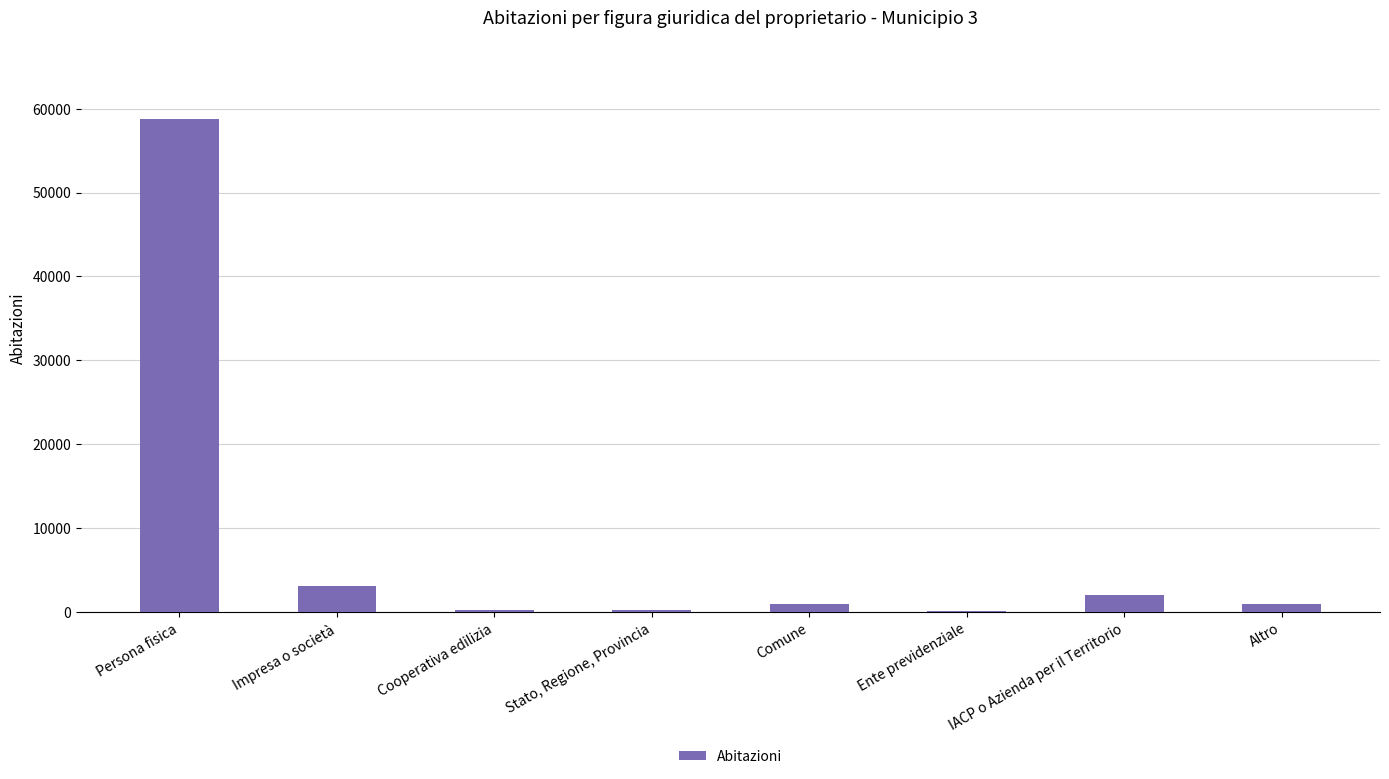

Is it true that the value at Impresa o società is 5512?

False